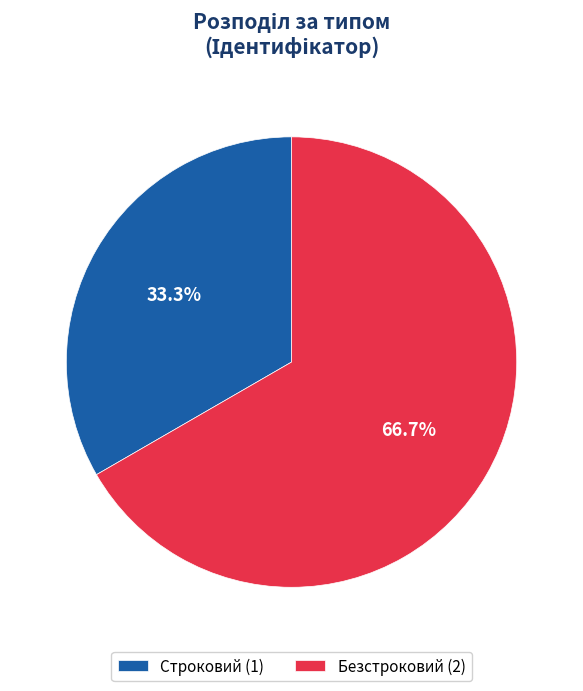

Is there a majority slice in this chart?

Yes